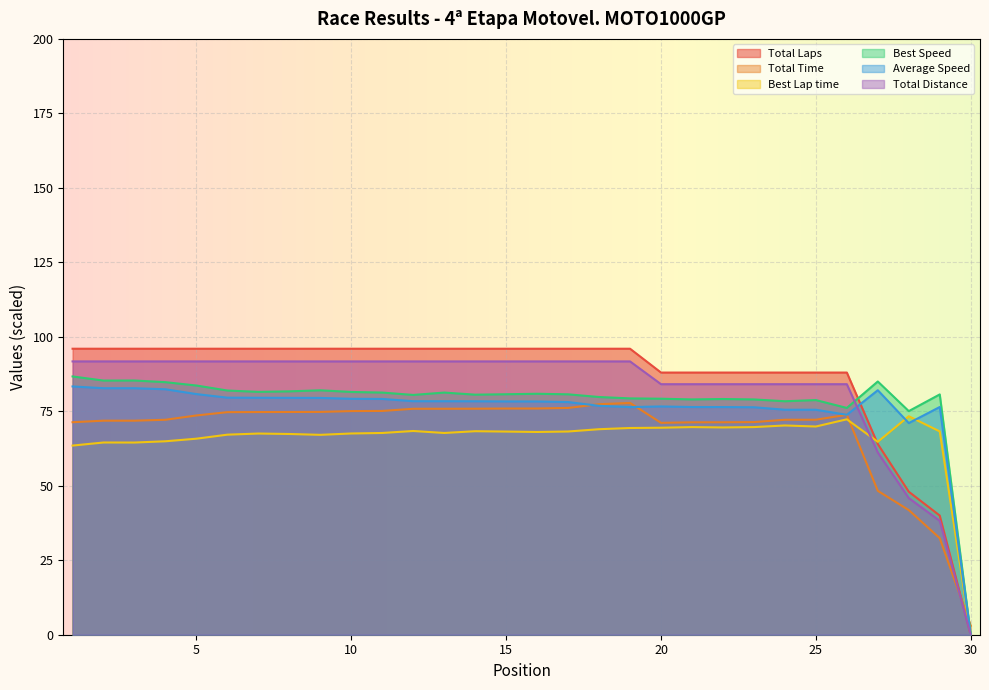

At how many categories does at least one series exceed 85?

27